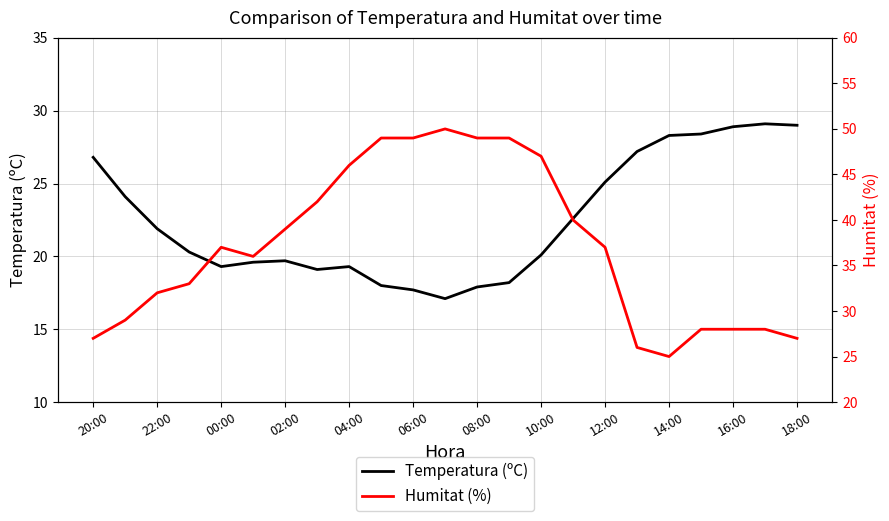

True or false: Temperatura (ºC) has a value of 17.9 at 08:00.

True